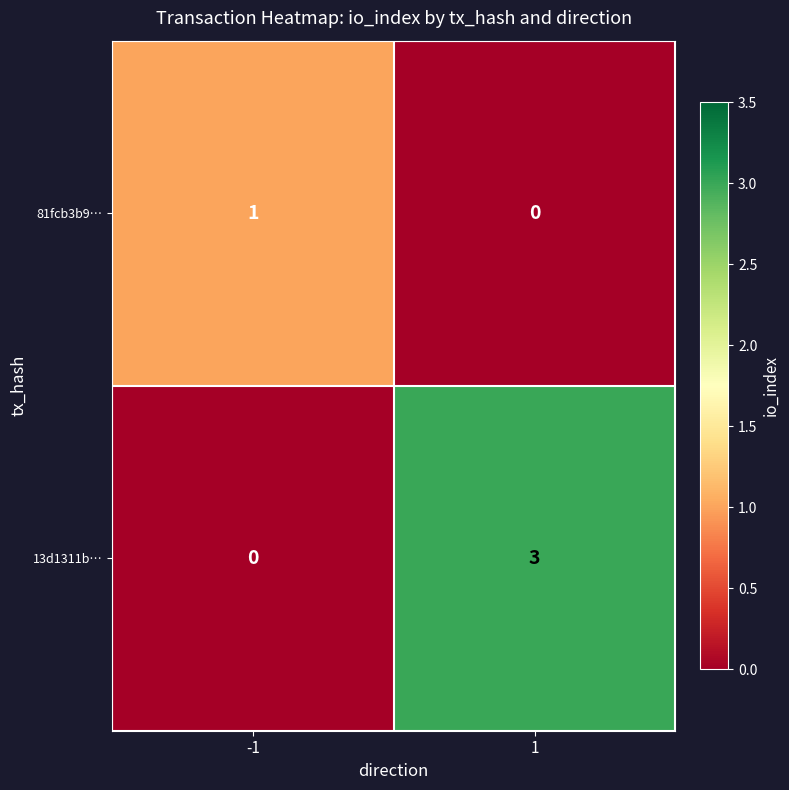

The 81fcb3b9… series shows 1 at -1. True or false?

True